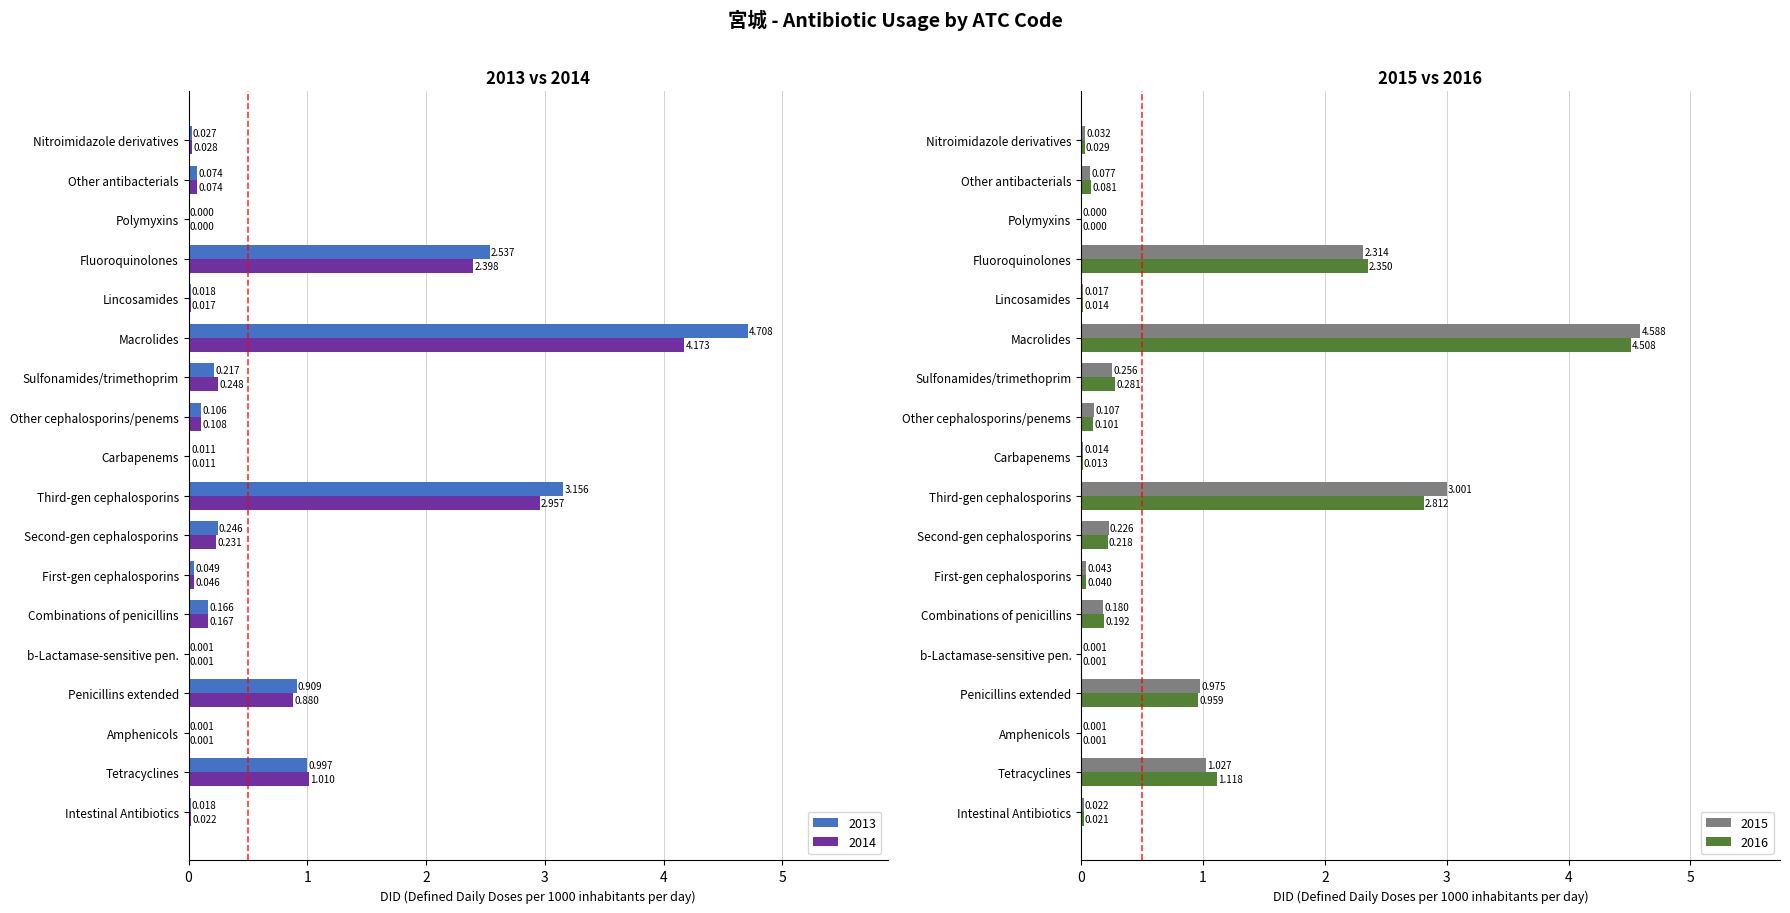

Which series has the largest range (max minus min)?

2013